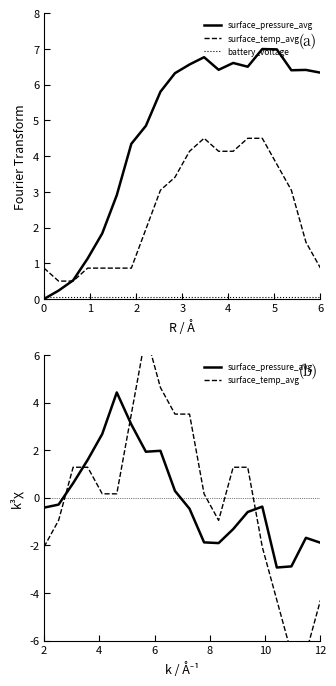

Is this an area chart (filled region under the line)?

No